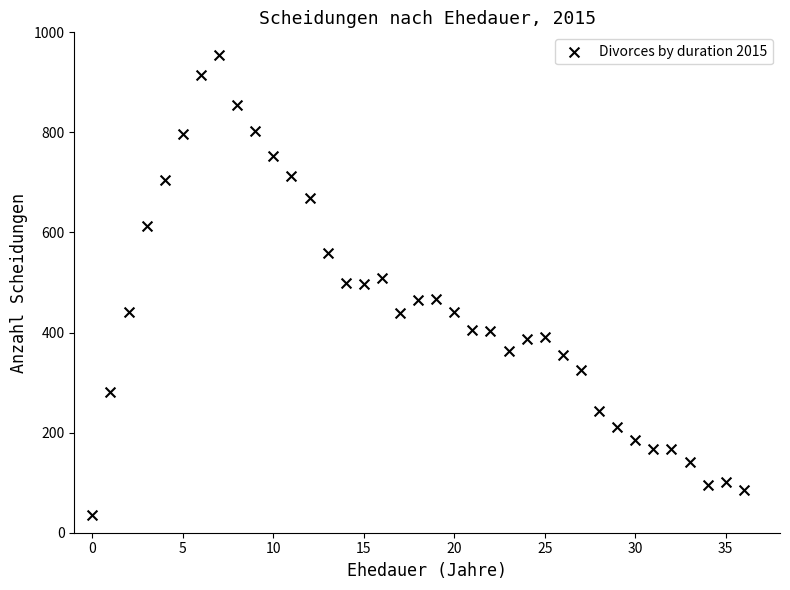

What is the range of Y values (max minus min)?

919